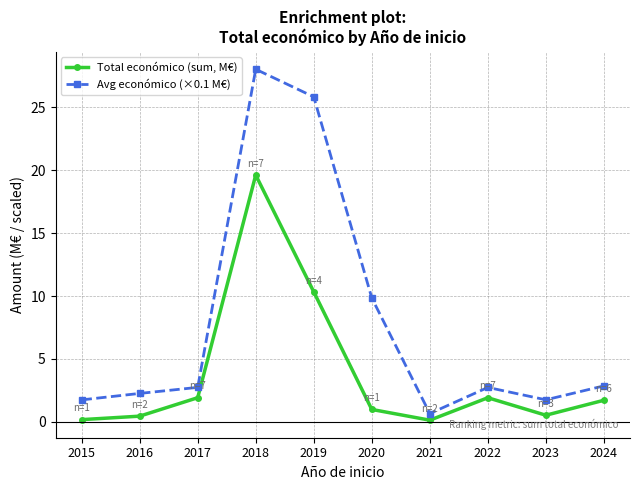

Which series has the widest spread of values?

Avg económico (×0.1 M€)